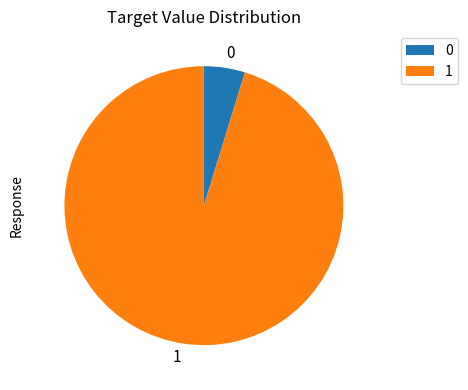

Rank the categories by value from highest to lowest.

1, 0